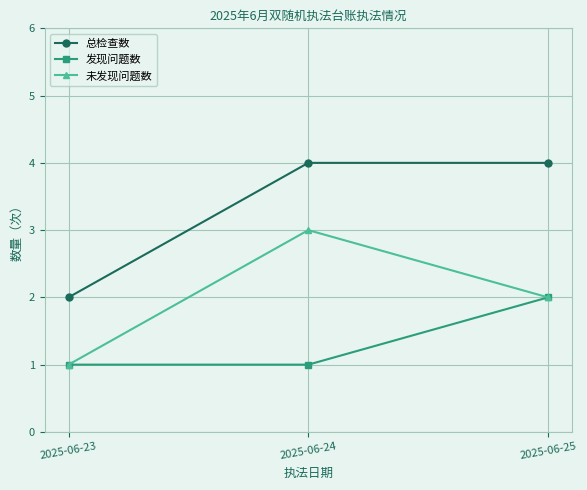

What is the greatest value displayed?

4